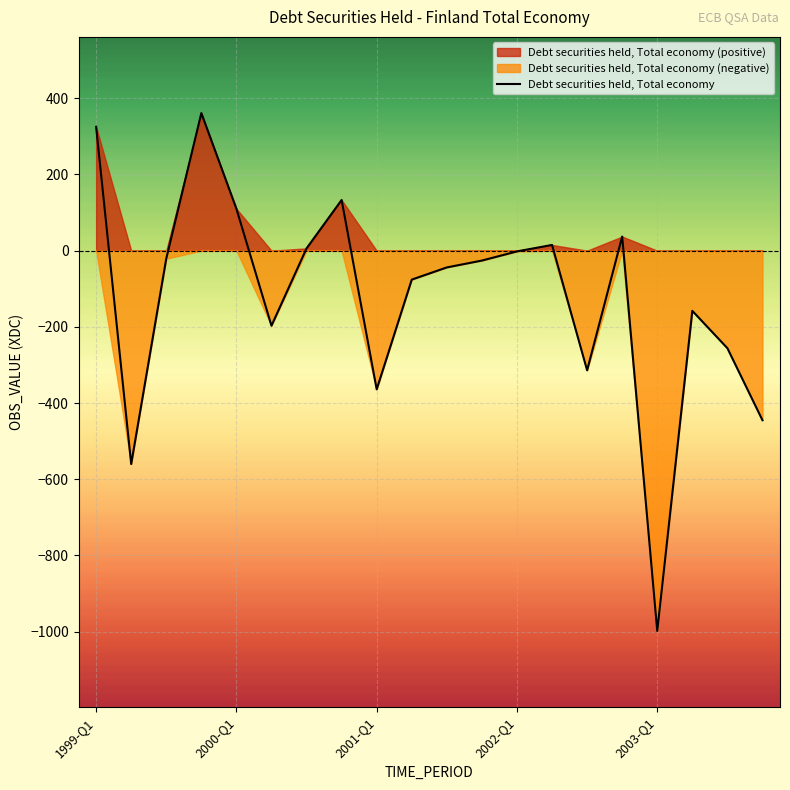

What is the highest value of the Debt securities held, Total economy series?

361